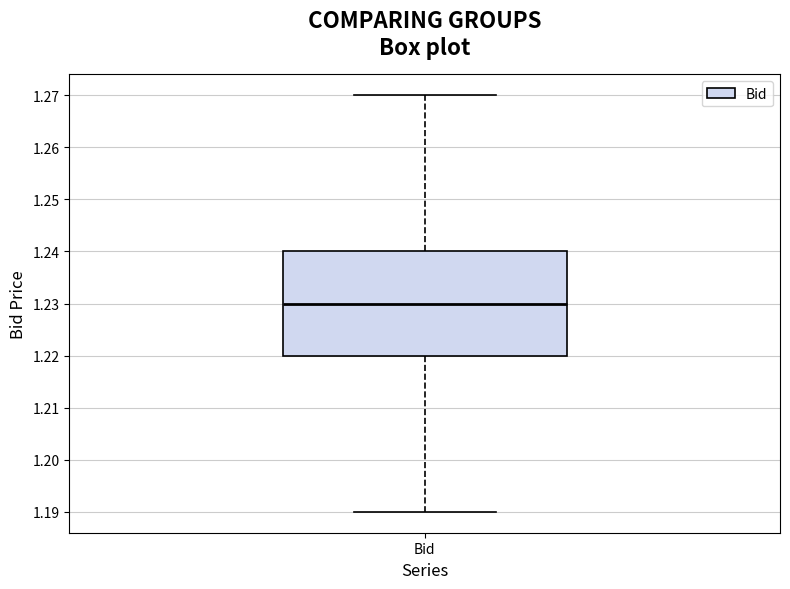

Read this box plot against the y-axis: the position of the median line, the range covered by the box, and the ends of both whiskers. The values are not printed on the chart, so give them approximately, as read against the axis.

median 1.23, box 1.22 to 1.24, whiskers 1.19 to 1.27